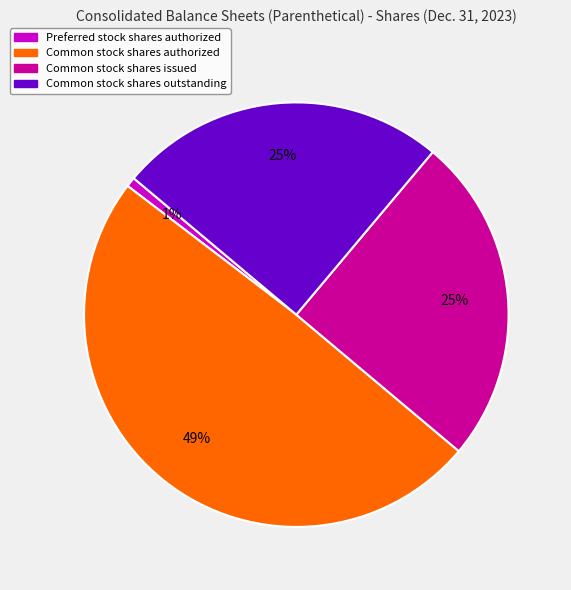

What is the ratio of the value at Common stock shares authorized to the value at Common stock shares outstanding?

2.0